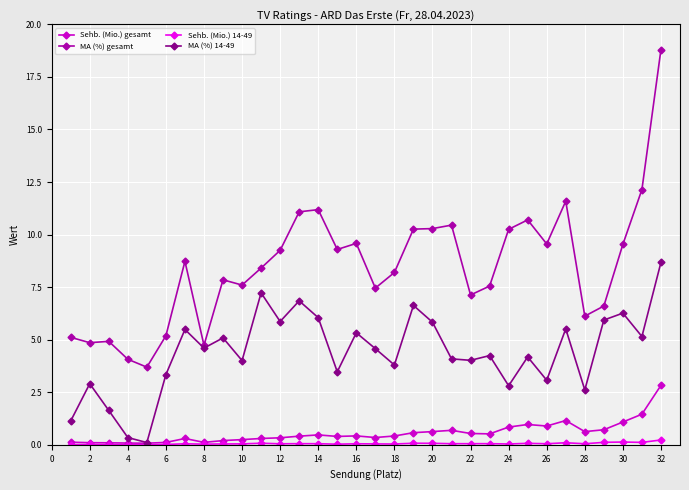

True or false: Sehb. (Mio.) 14-49 has more than 2 interior local peaks.

True